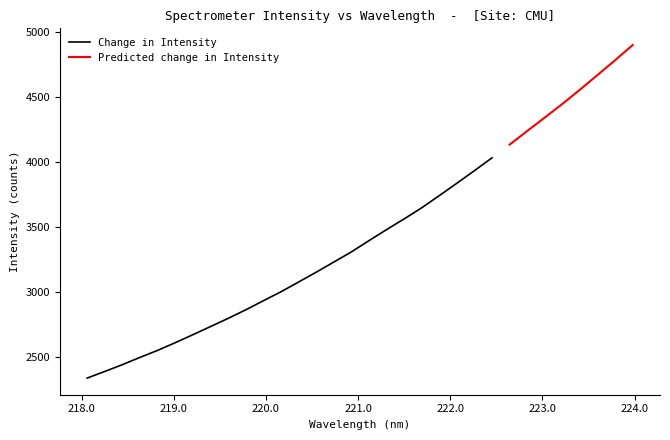

What is the difference between the maximum and minimum values?

2565.4